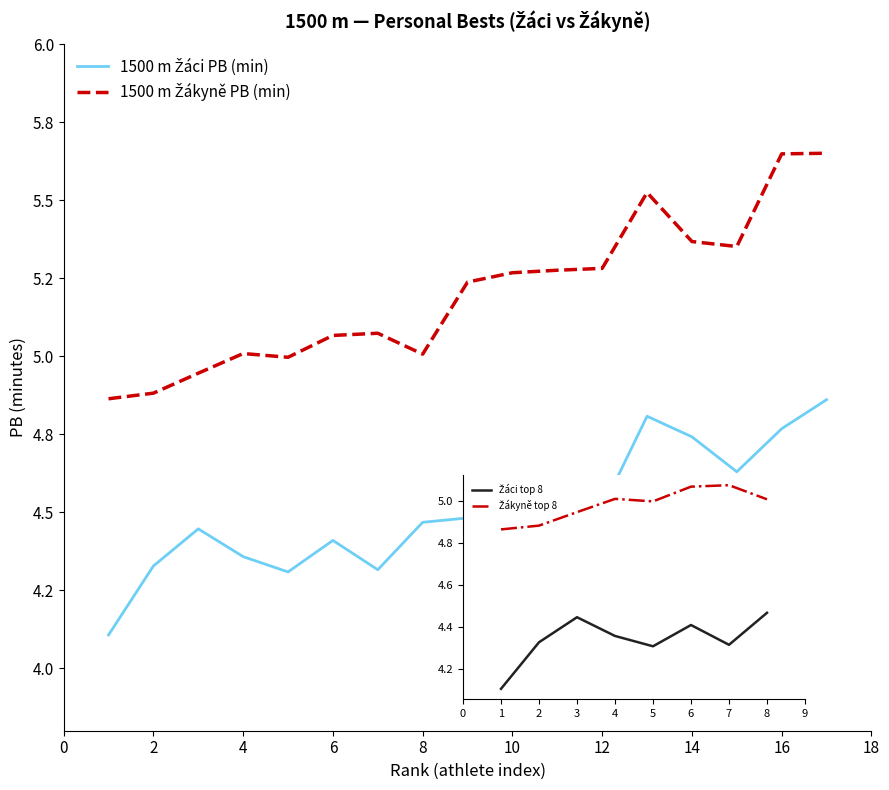

True or false: 1500 m Žákyně PB (min) has more than 2 points higher than both neighbors.

True